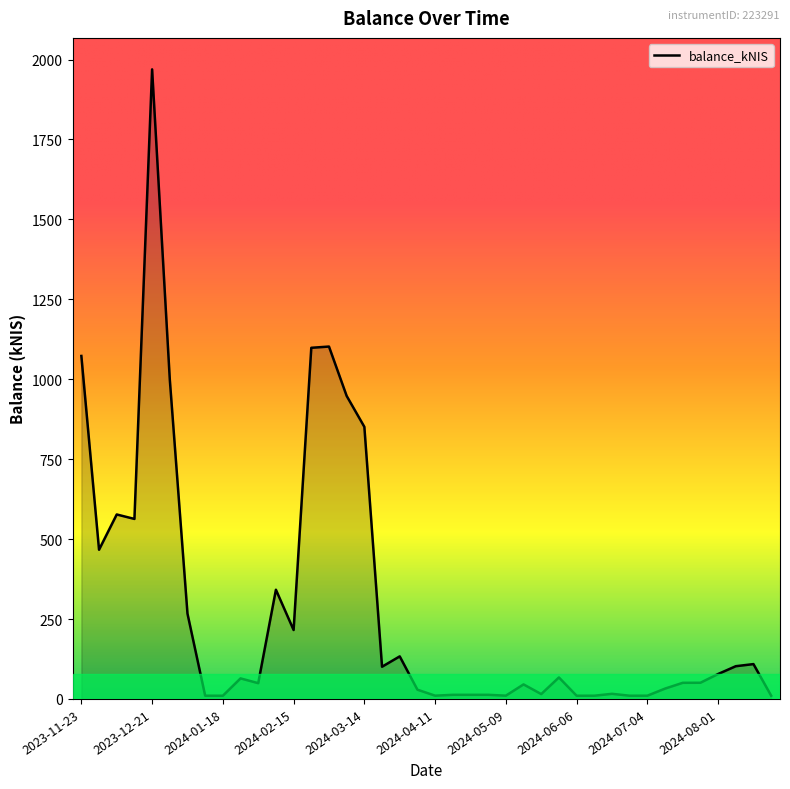

What is the difference between the maximum and minimum values?

1959.1